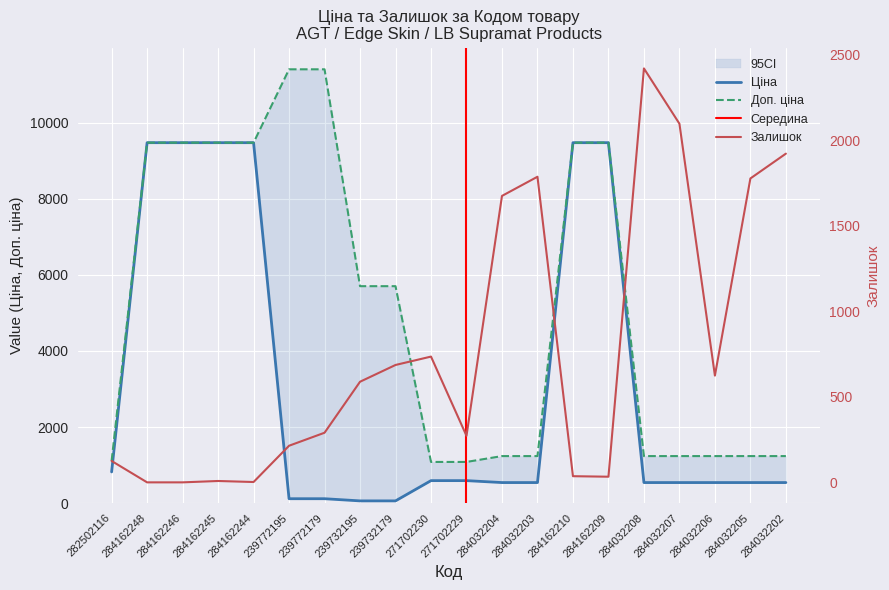

Where does the Доп. ціна series first go above 5705?

284162248